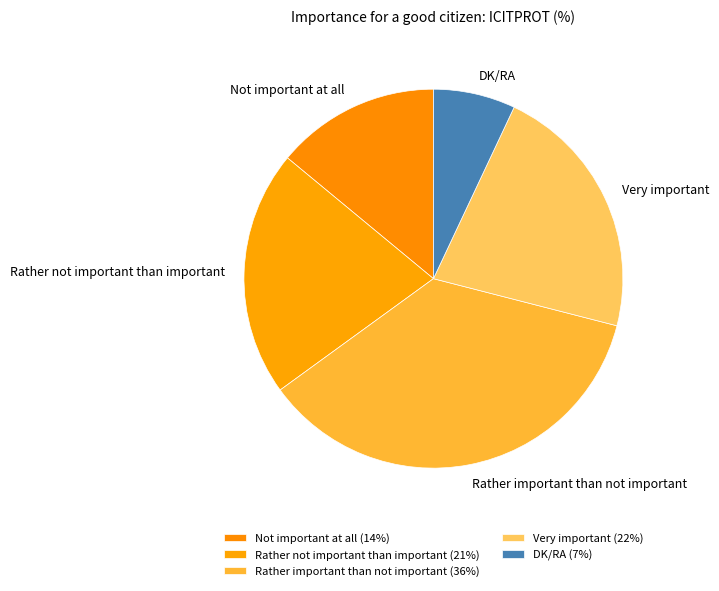

Do Very important and Not important at all together represent more than half of the pie?

No